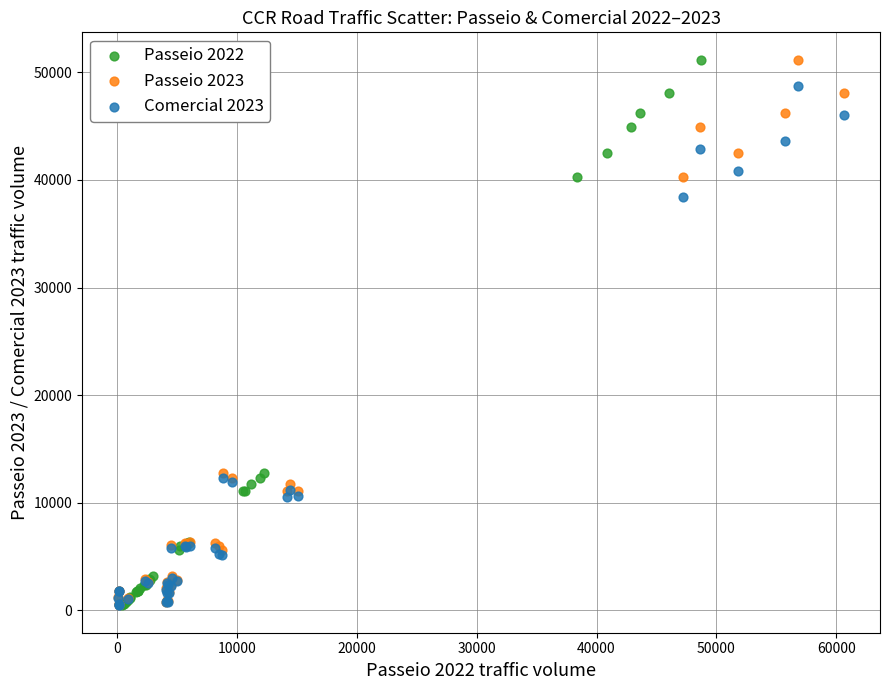

What are all the series names shown in the legend?

Passeio 2022, Passeio 2023, Comercial 2023